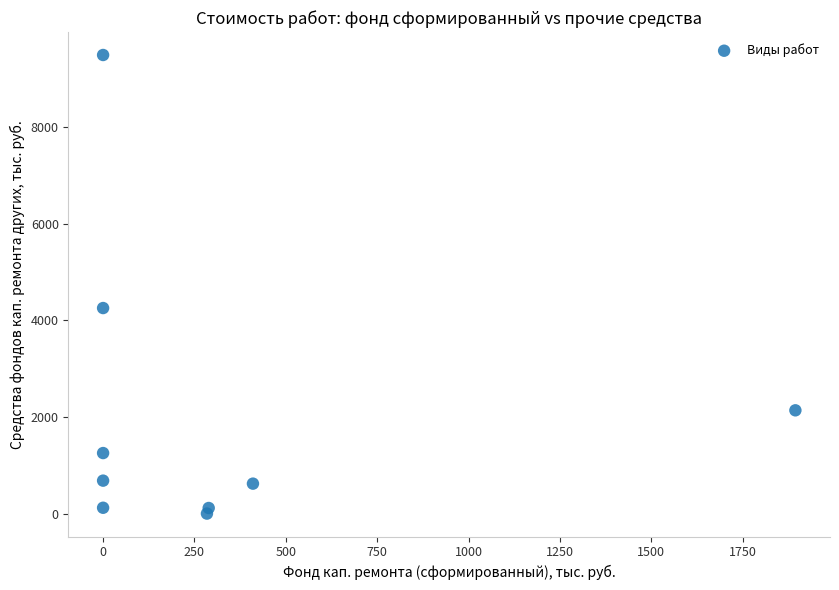

What is the range of X values (max minus min)?

1894.6